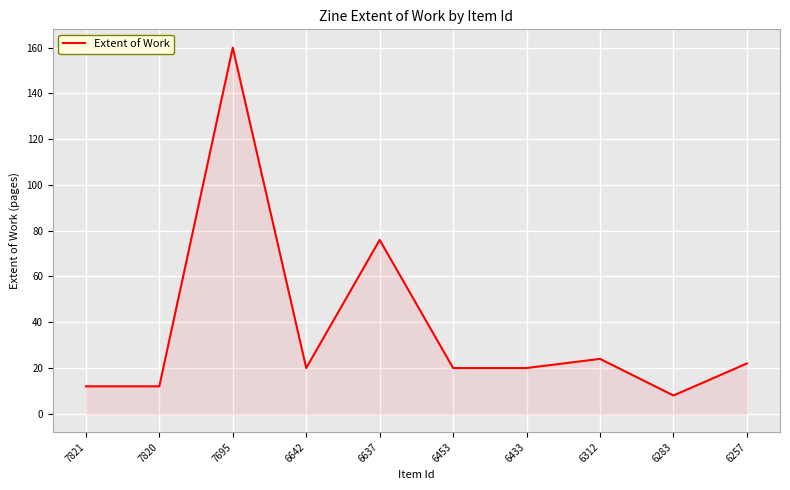

At which label does the data first exceed 20?

7695